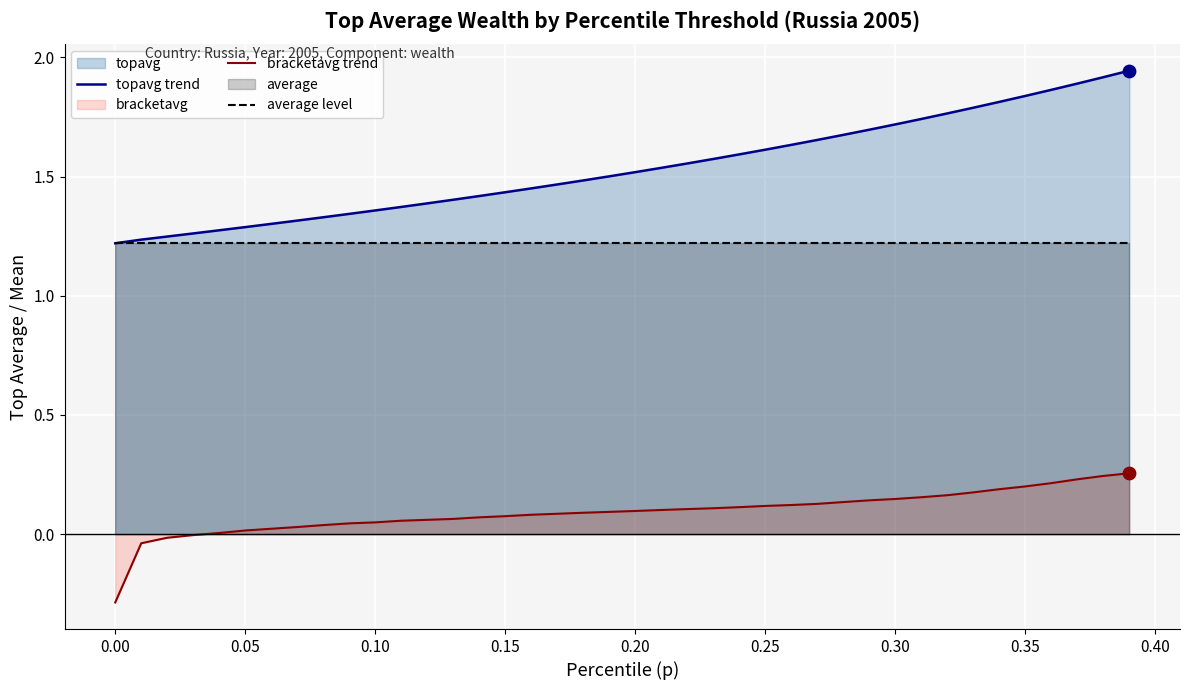

The average level series shows 0.6 at 0.10. True or false?

False